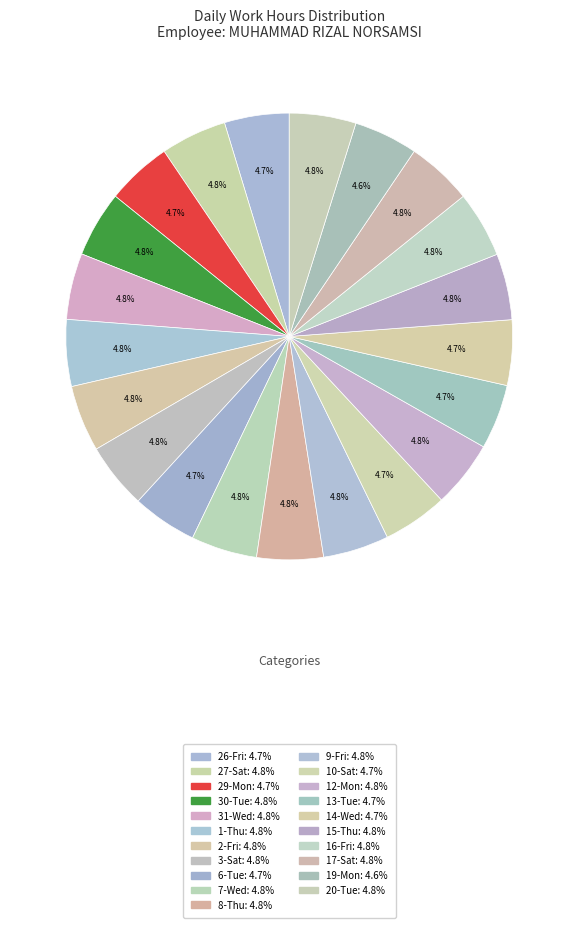

Count the number of slices in the pie.

21